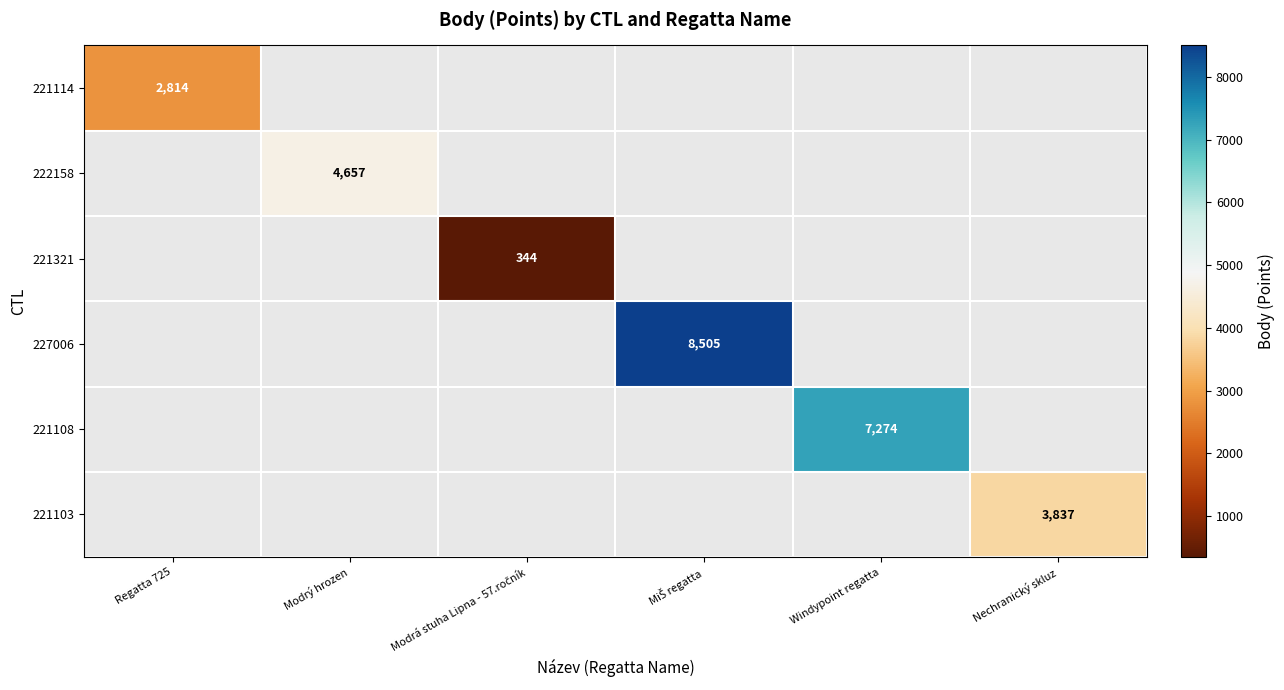

The value of 221114 at Regatta 725 is 2814. True or false?

True